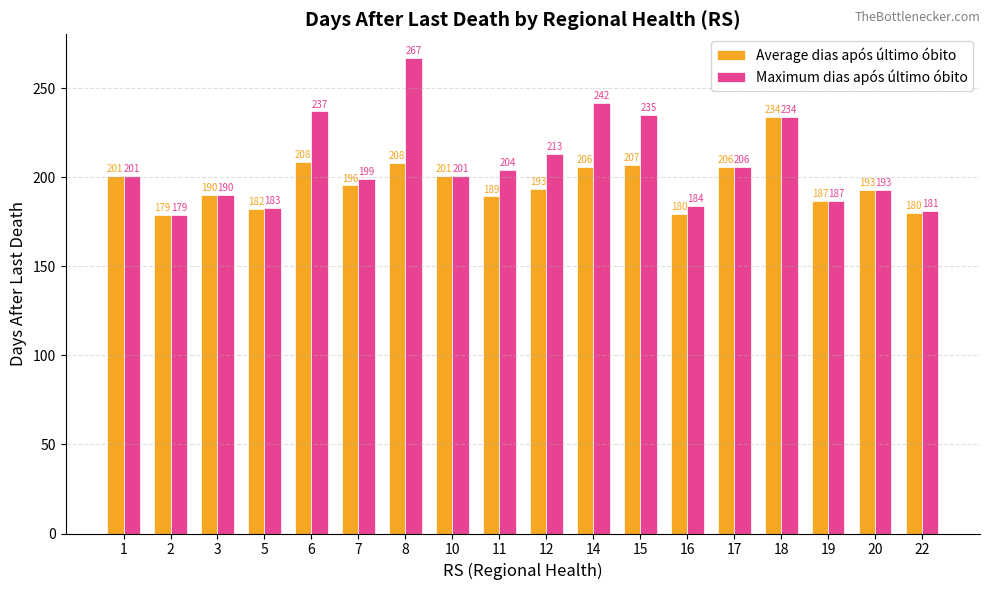

Is it true that Average dias após último óbito equals 201.0 at 1?

True